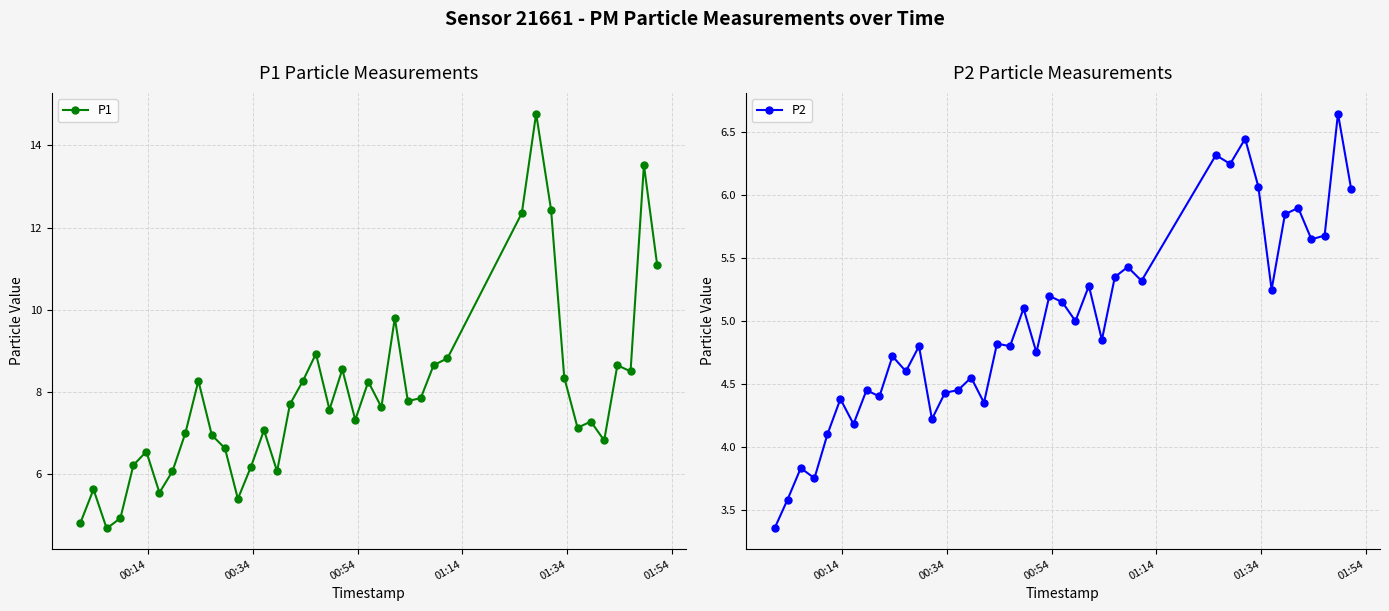

How many lines are shown in the chart?

2